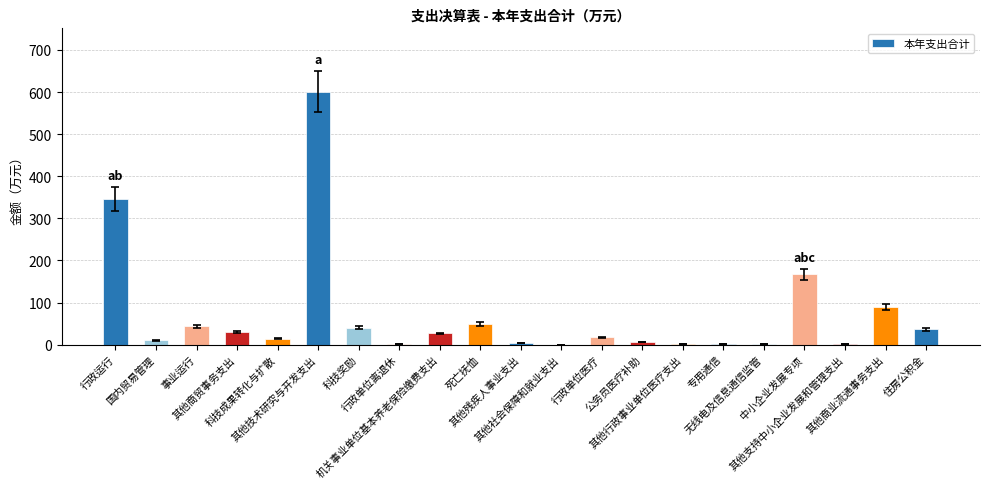

What is the maximum value shown in the chart?

601.0